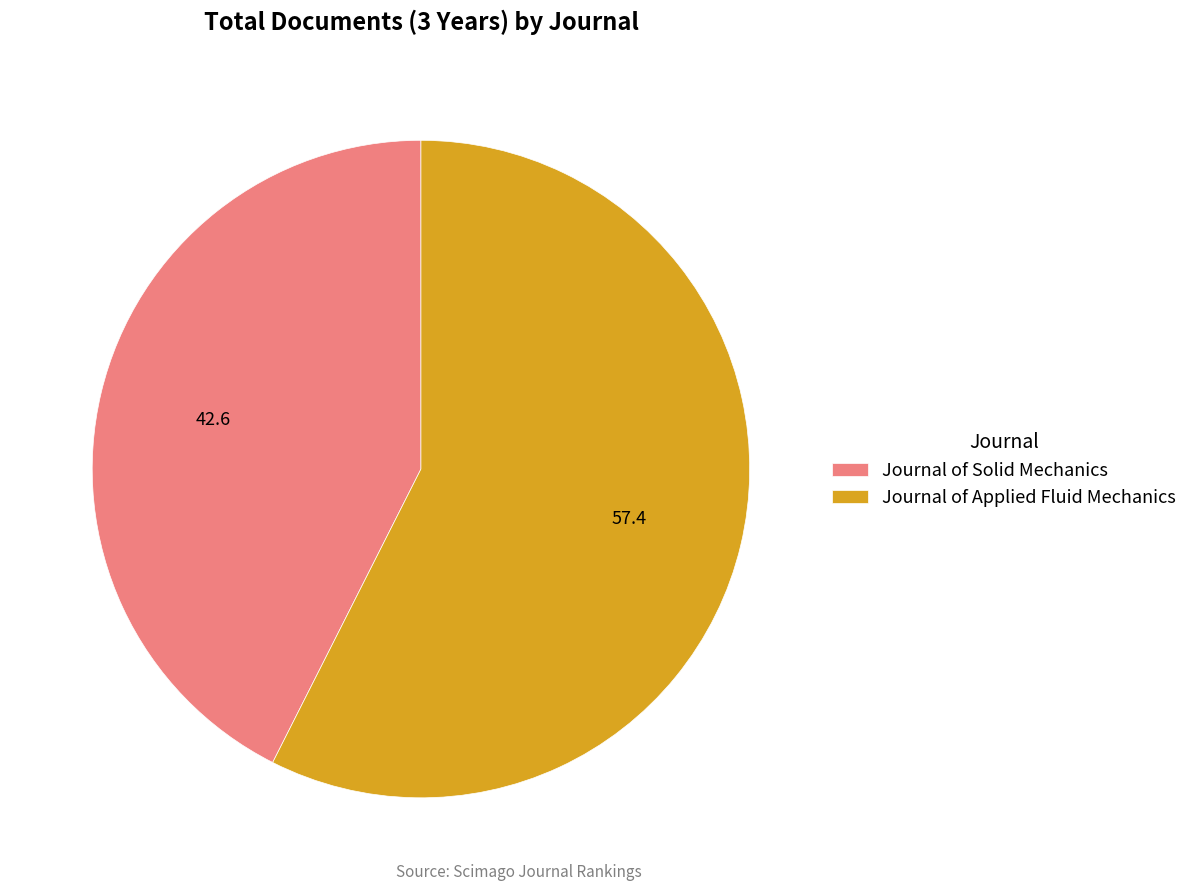

Which has a higher value, Journal of Solid Mechanics or Journal of Applied Fluid Mechanics?

Journal of Applied Fluid Mechanics